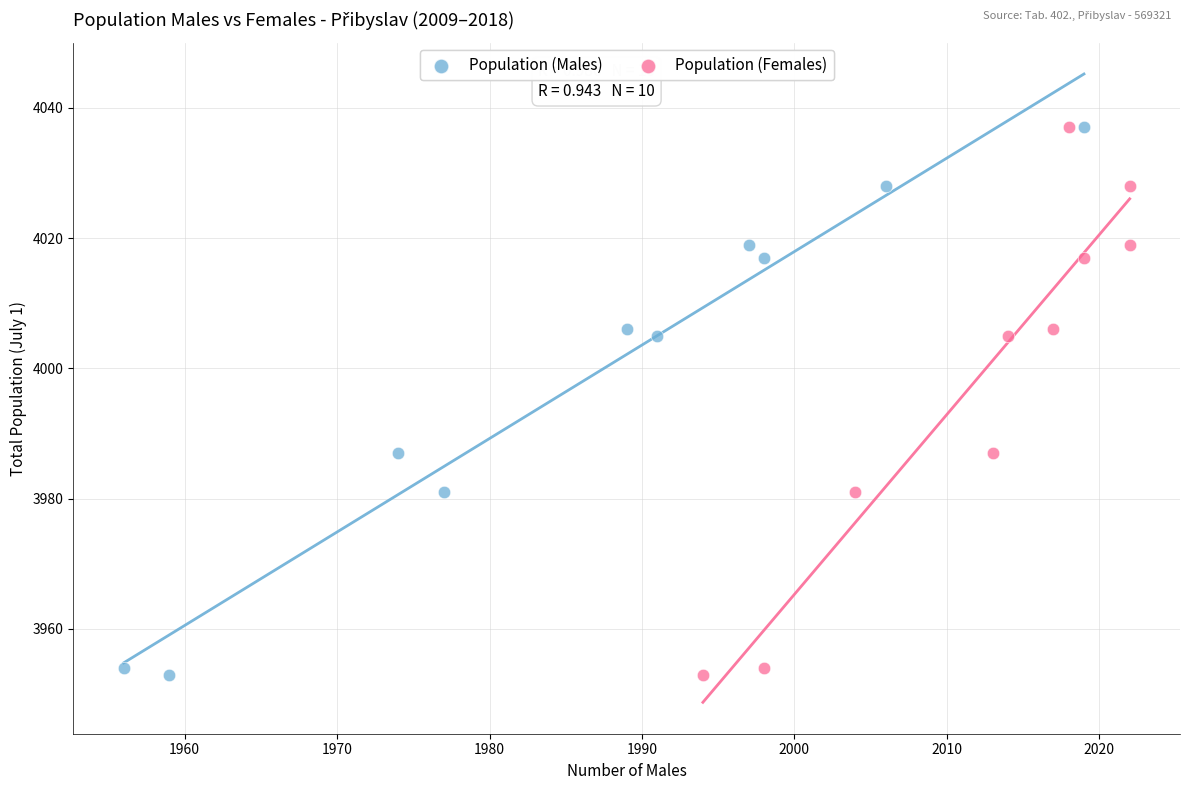

What are all the series names shown in the legend?

Population (Males), Population (Females)